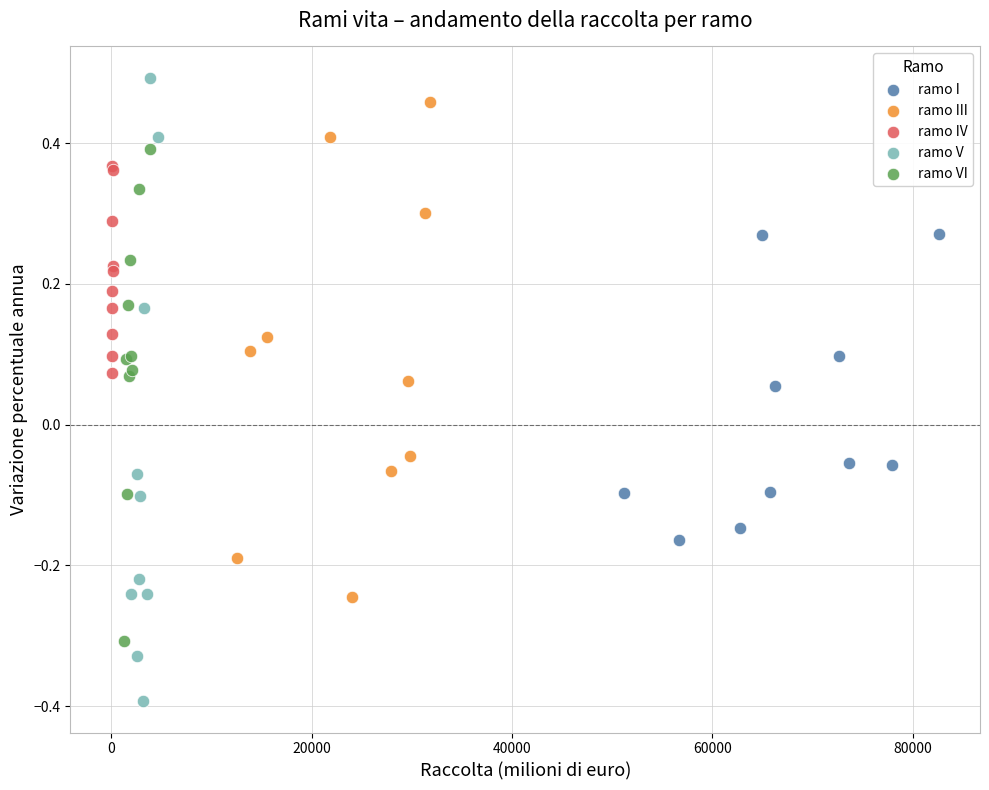

Which series contains the lowest Y value?

ramo V